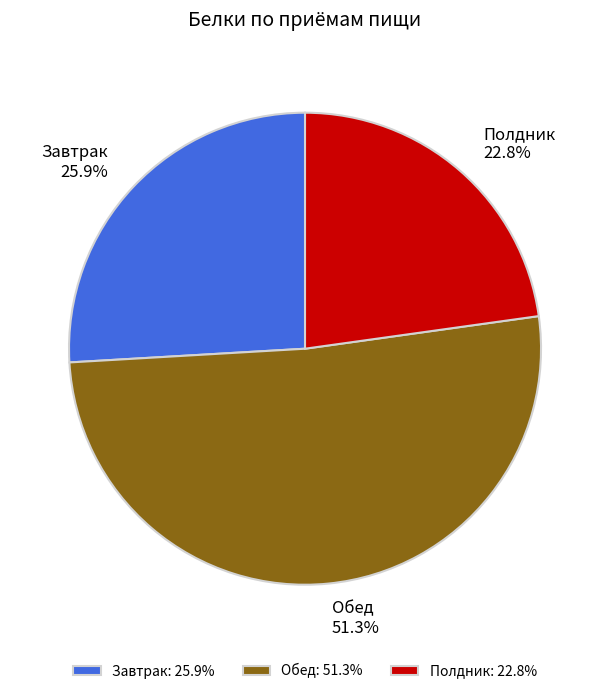

Rank the categories by value from highest to lowest.

Обед, Завтрак, Полдник